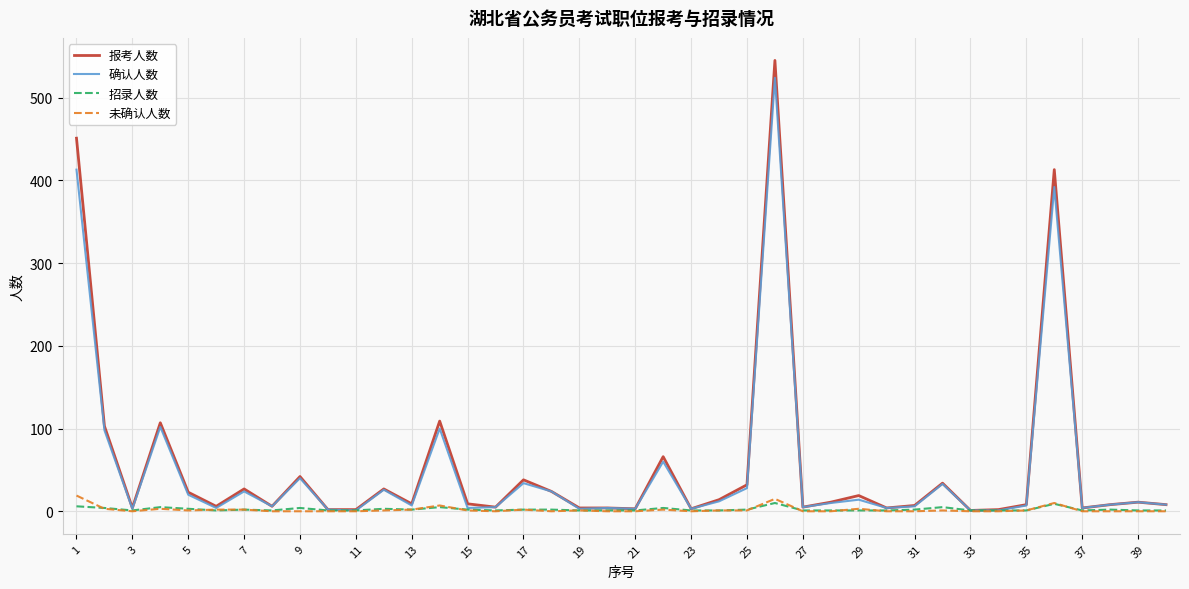

What is the sum of all 确认人数 values?

2054